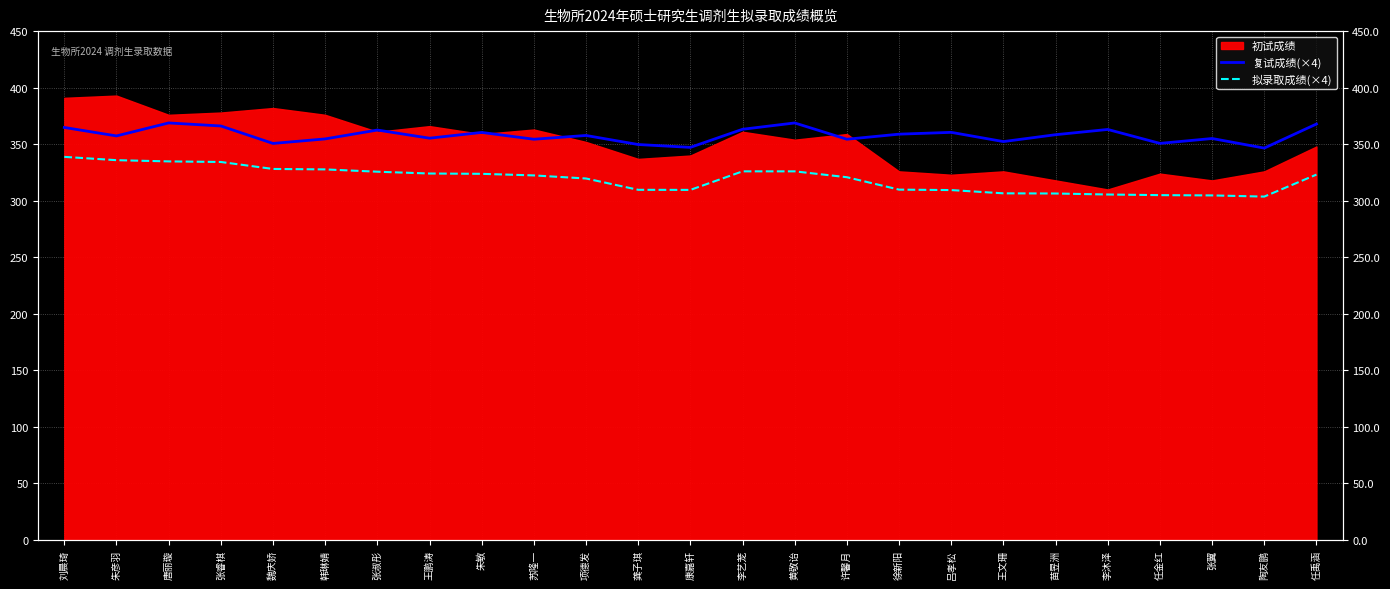

What is the minimum value shown in the chart?

303.7